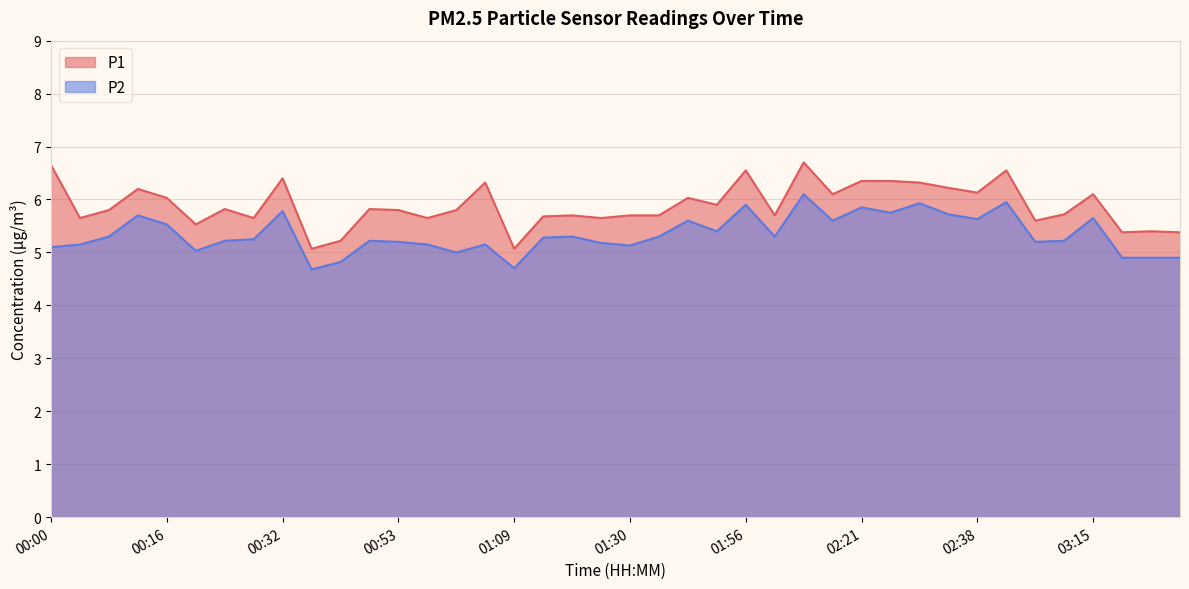

How many data points does each series have?

40